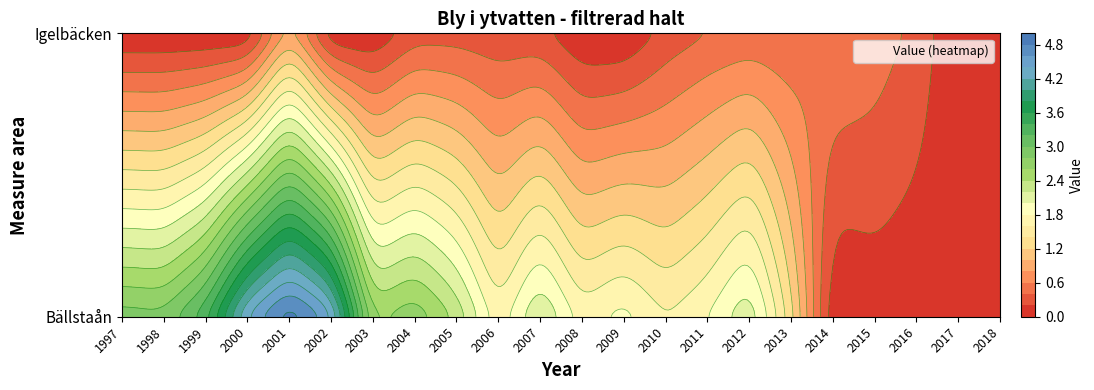

What is the total value across all series at 1999?

3.4